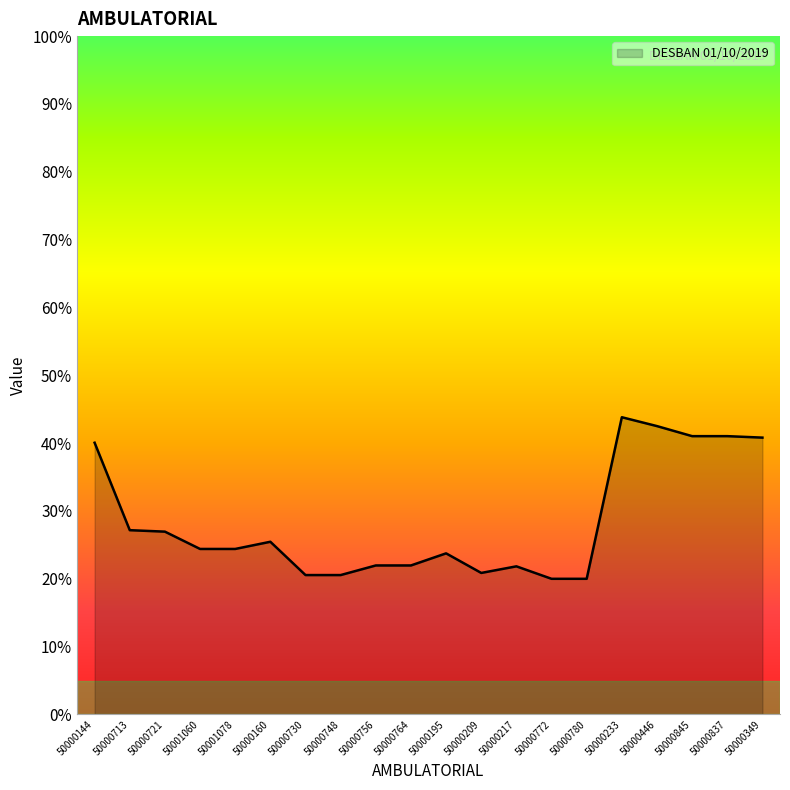

Does the chart have visible grid lines?

No